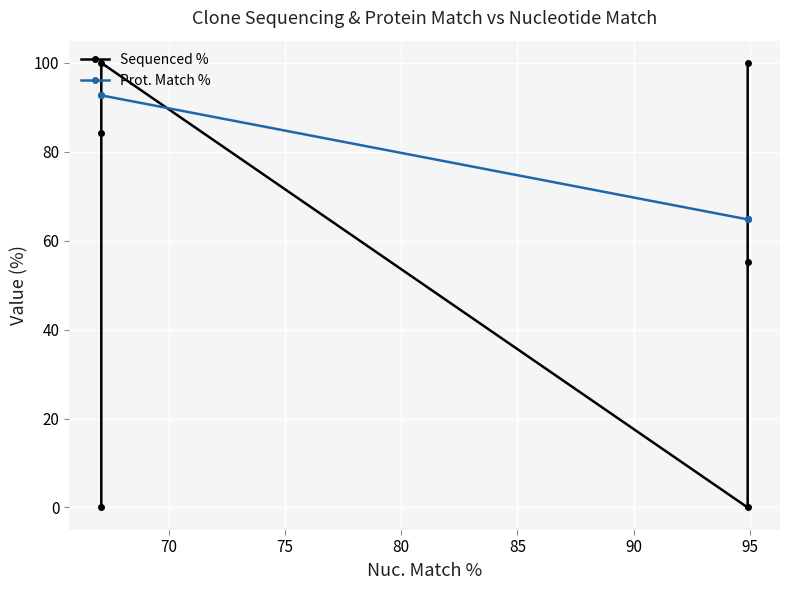

What are all the series names shown in the legend?

Sequenced %, Prot. Match %